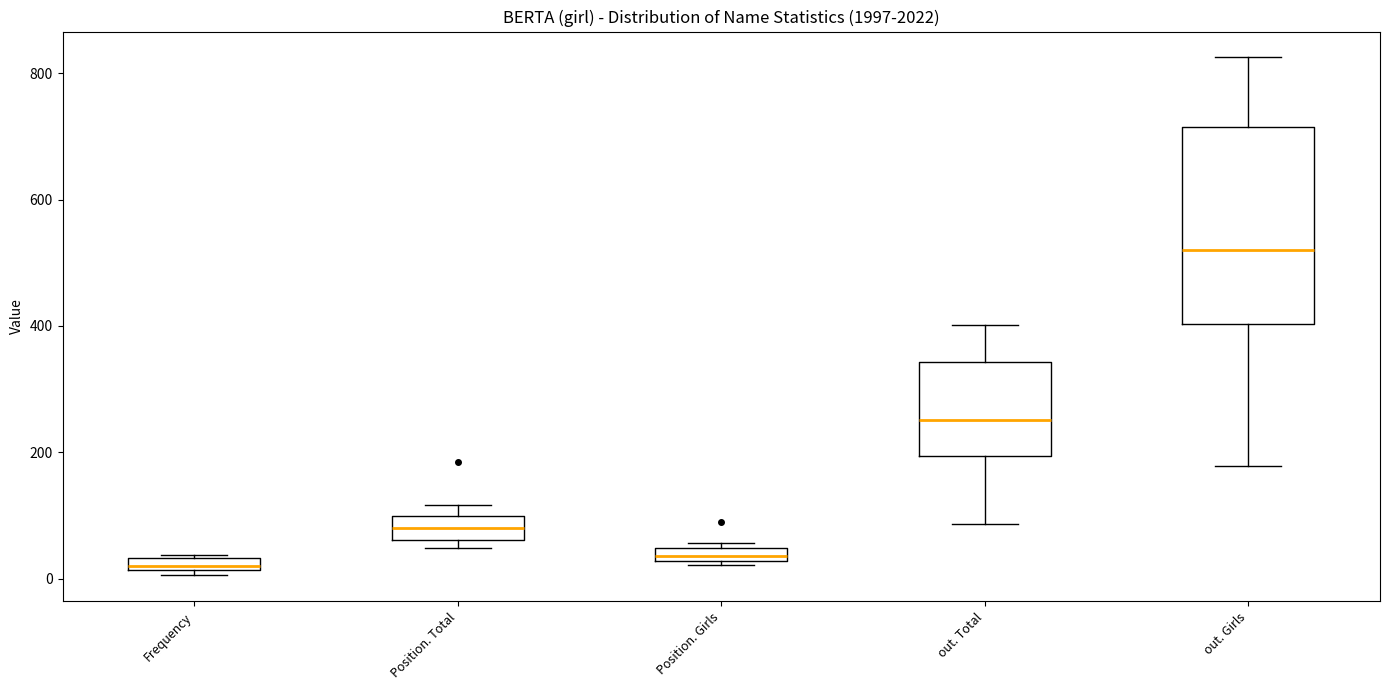

Which box has the highest median line?

out. Girls